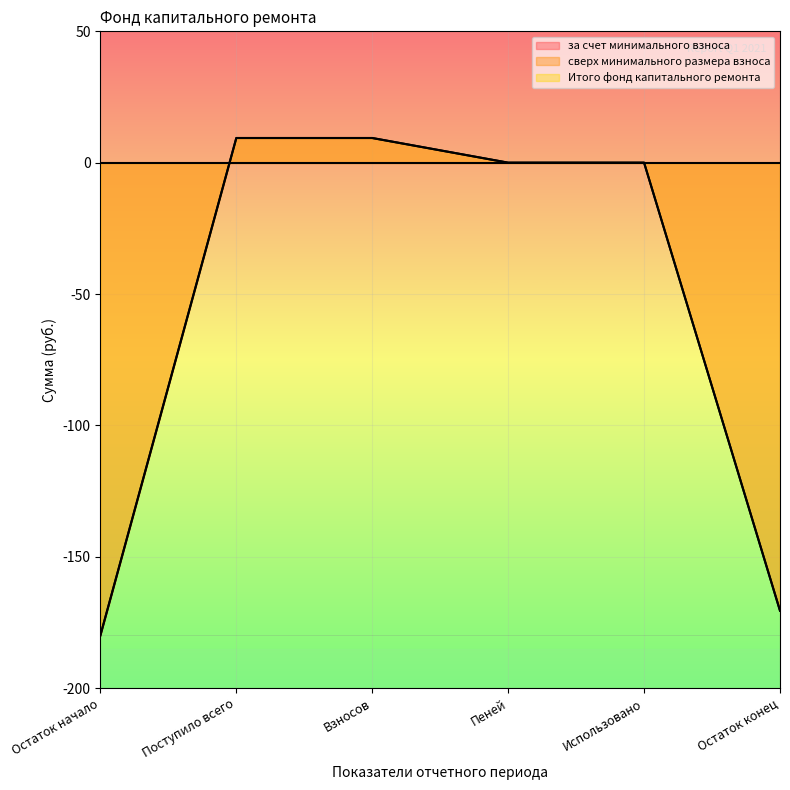

Where is за счет минимального взноса nearest to the value -85?

Пеней